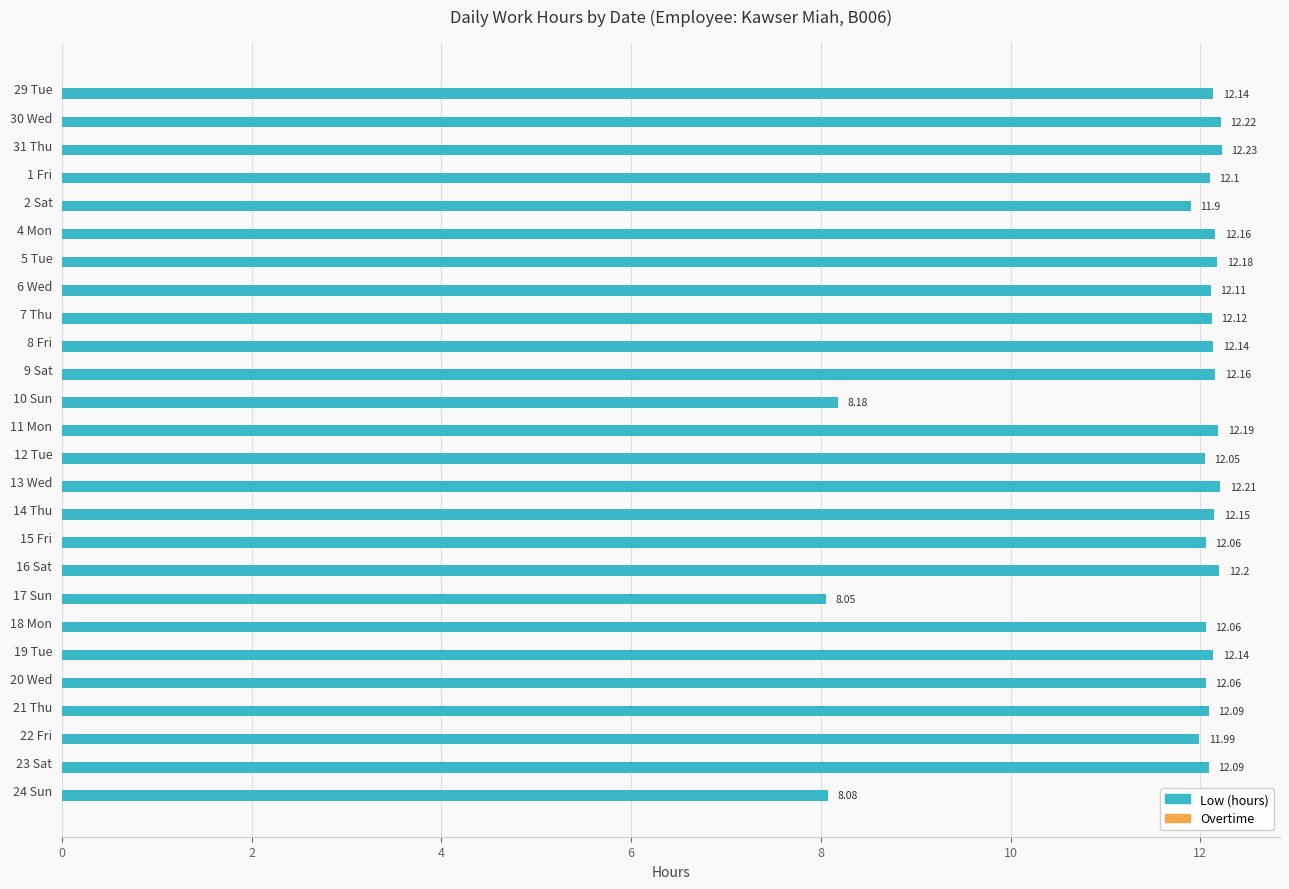

What is the difference between the second highest and second lowest values?

4.1